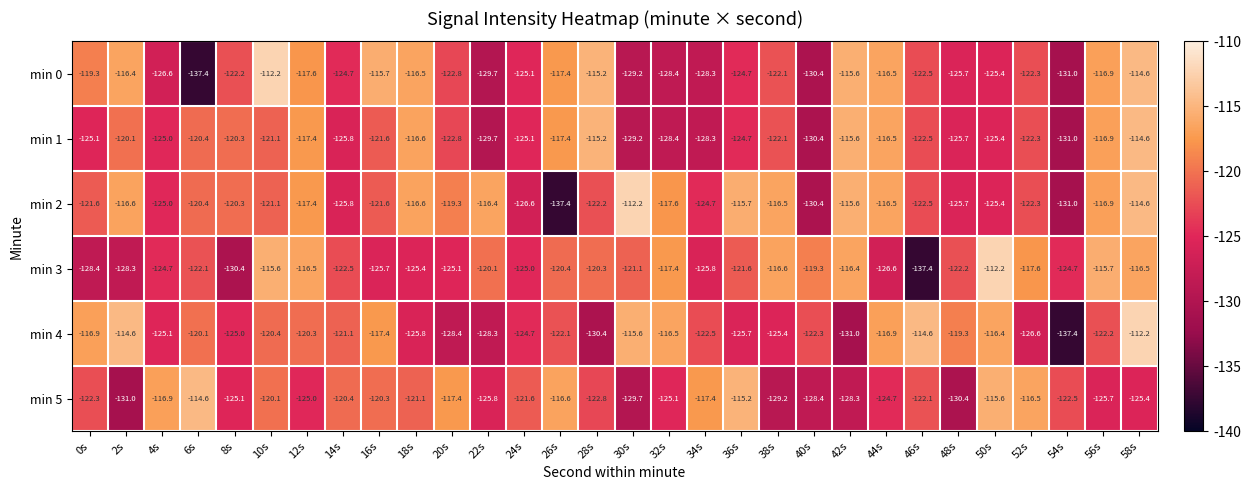

The min 2 series shows -115.7 at 36s. True or false?

True